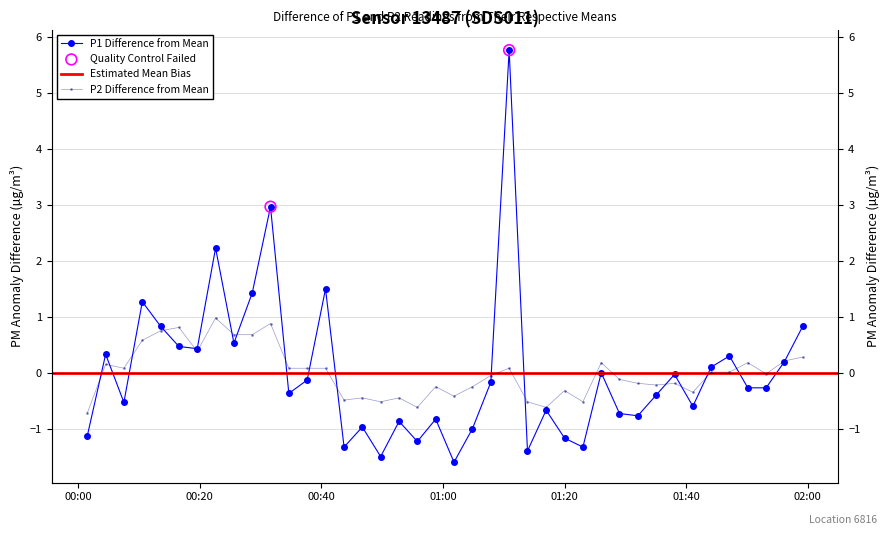

Which series has the widest spread of Y values?

P1